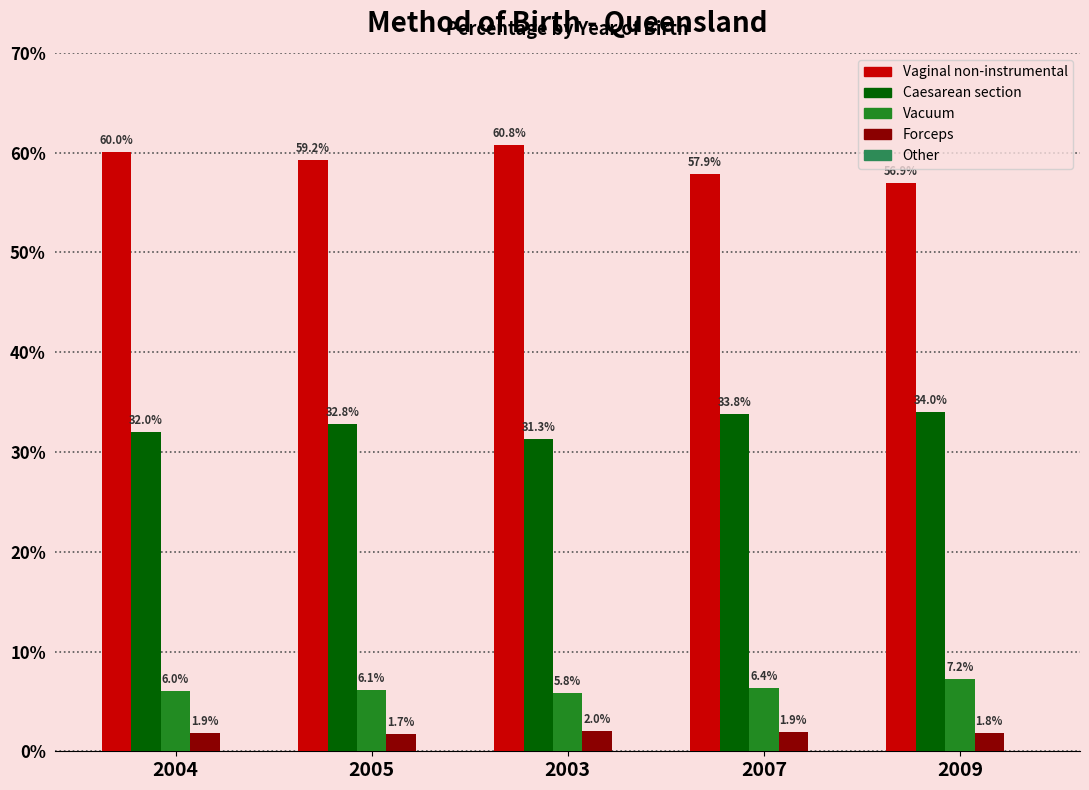

What is the sum of all Caesarean section values?

163.9